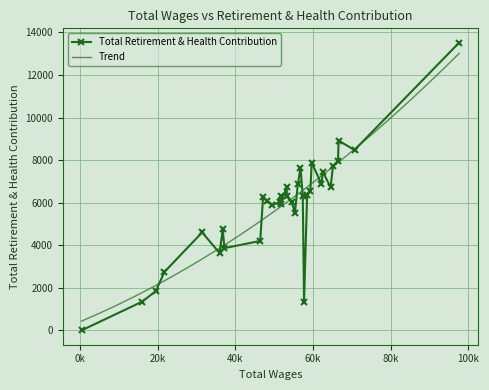

What is the change in value from 7 to 9?

-332